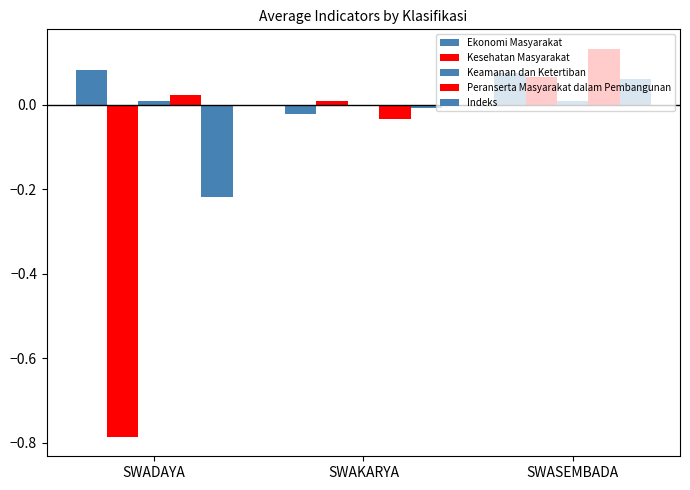

How many values in Ekonomi Masyarakat are above zero?

2